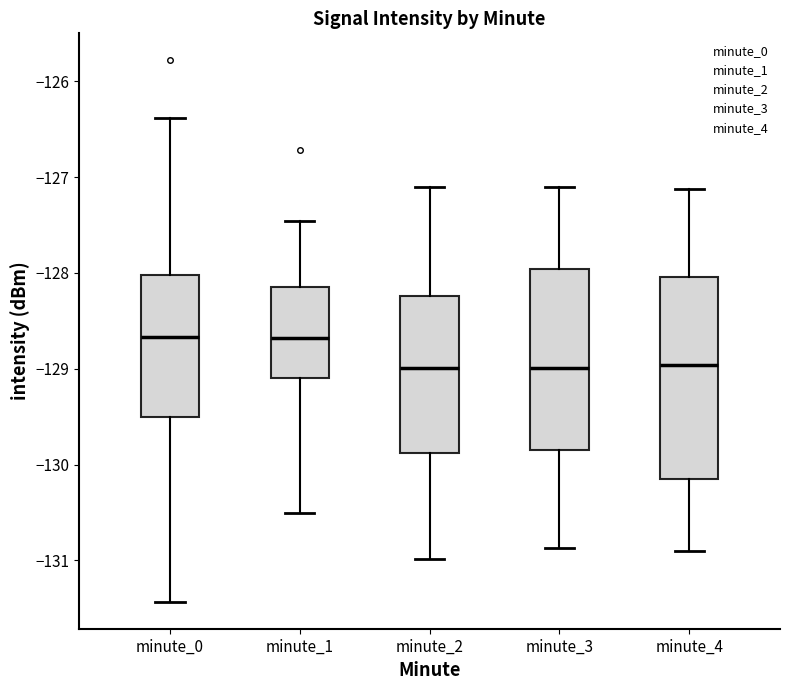

Reading left to right, transcribe this box plot: for each box, give where its median line is, the range the box spans, and where its two whiskers end, as read against the y-axis. The values are not printed on the chart, so give them approximately, as read against the axis.

minute_0: median -128.7, box -129.5 to -128.0, whiskers -131.4 to -126.4
minute_1: median -128.7, box -129.1 to -128.1, whiskers -130.5 to -127.5
minute_2: median -129.0, box -129.9 to -128.2, whiskers -131.0 to -127.1
minute_3: median -129.0, box -129.8 to -128.0, whiskers -130.9 to -127.1
minute_4: median -129.0, box -130.2 to -128.0, whiskers -130.9 to -127.1